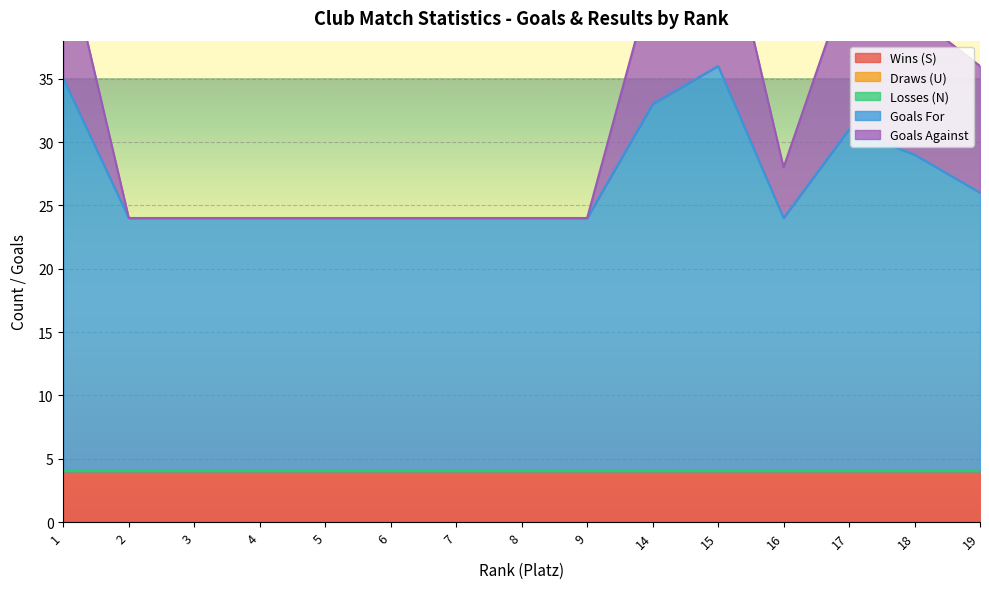

How many lines are shown in the chart?

5